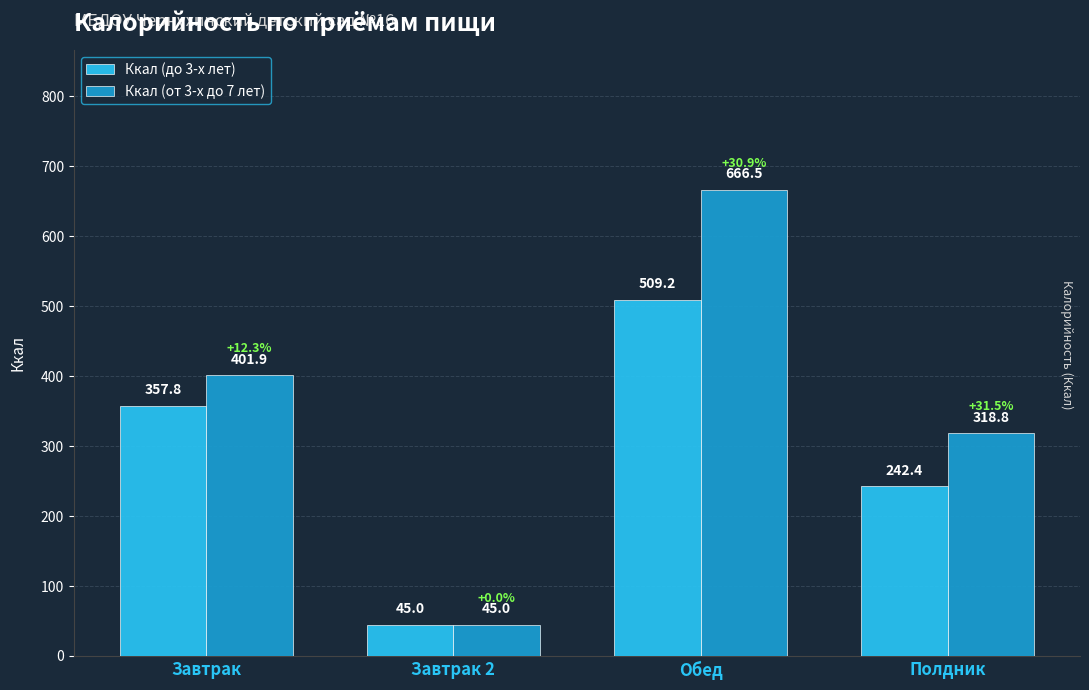

Rank the categories by Ккал (от 3-х до 7 лет) value from highest to lowest.

Обед, Завтрак, Полдник, Завтрак 2